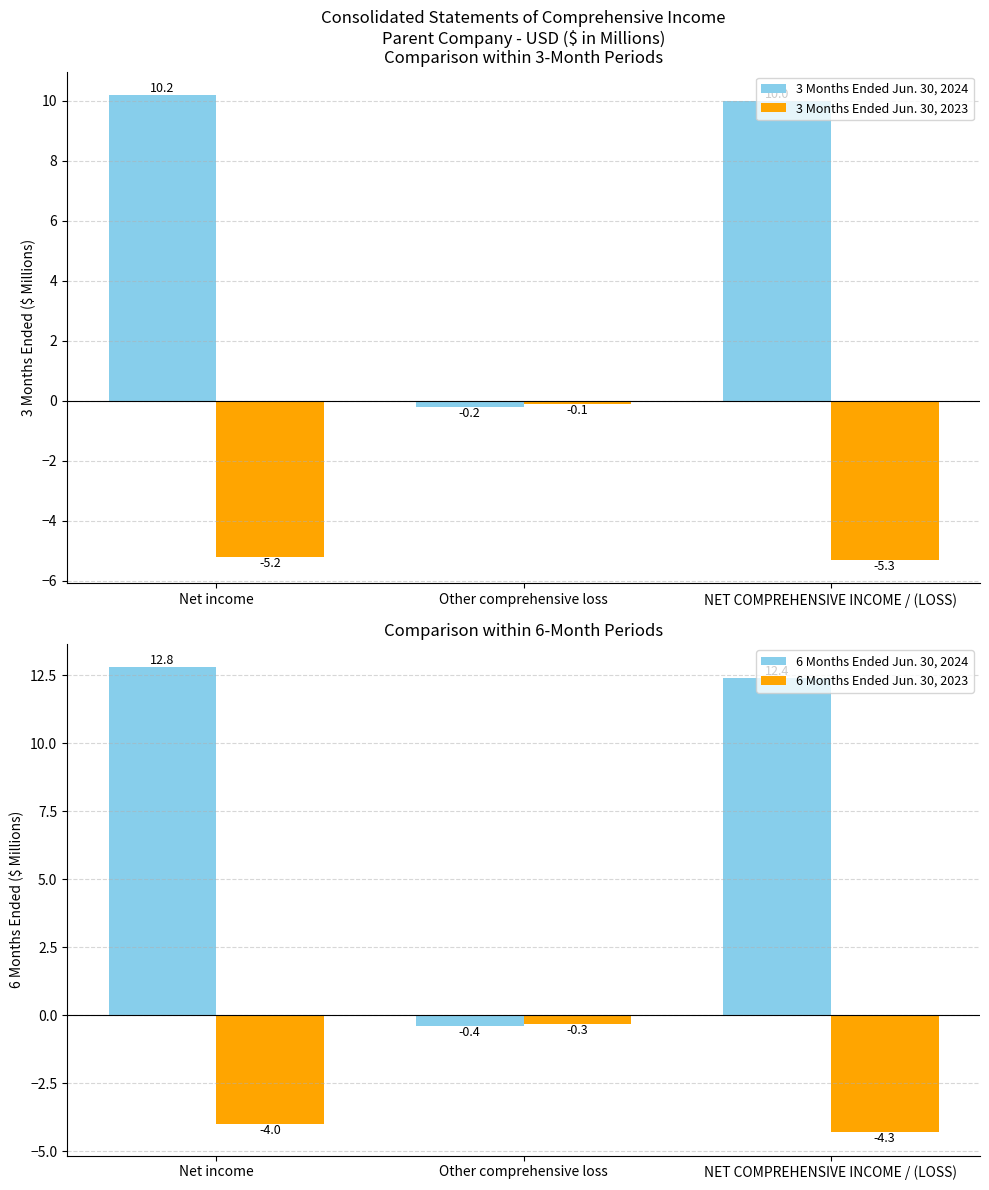

At which category does the chart reach its minimum across all series?

NET COMPREHENSIVE INCOME / (LOSS)